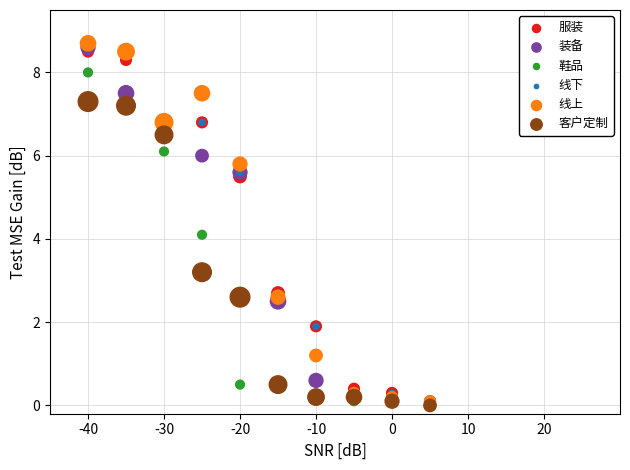

In the 鞋品 series, what Y value is closest to 4?

4.1